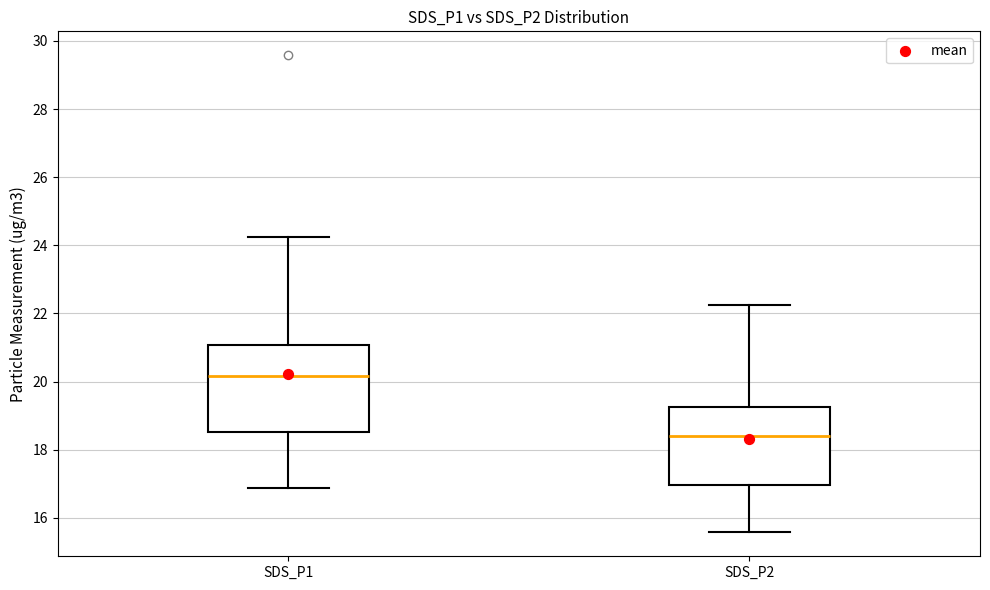

Where does the lower whisker of the box for SDS_P2 end on the y-axis? The values are not printed on the chart, so give them approximately, as read against the axis.

15.6